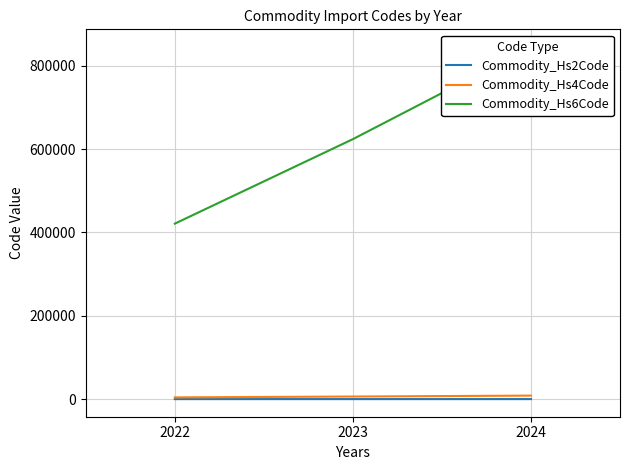

Reading left to right, transcribe all the data shown in this chart.

Commodity_Hs2Code: 41.9	62.1	84.0
Commodity_Hs4Code: 4209.3	6236.6	8448.0
Commodity_Hs6Code: 420978.2	623711.4	844890.0